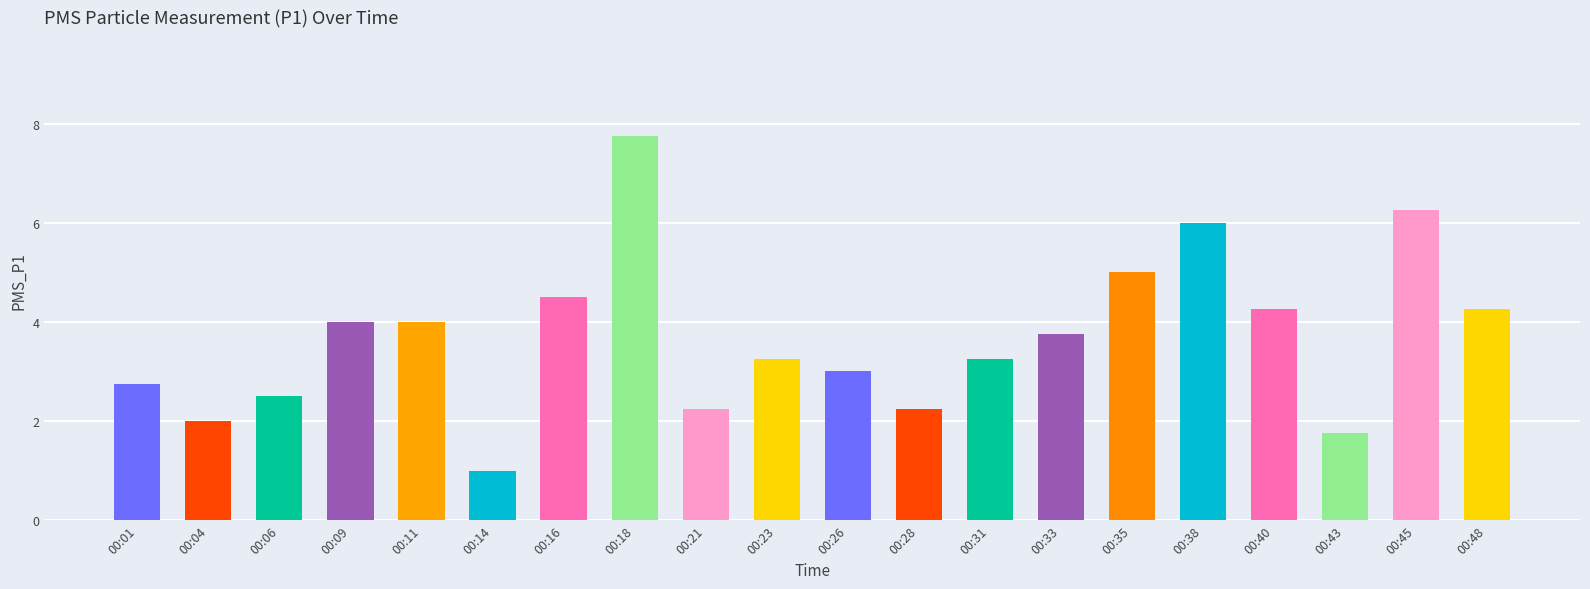

What is the ratio of the value at 00:06 to the value at 00:26?

0.8